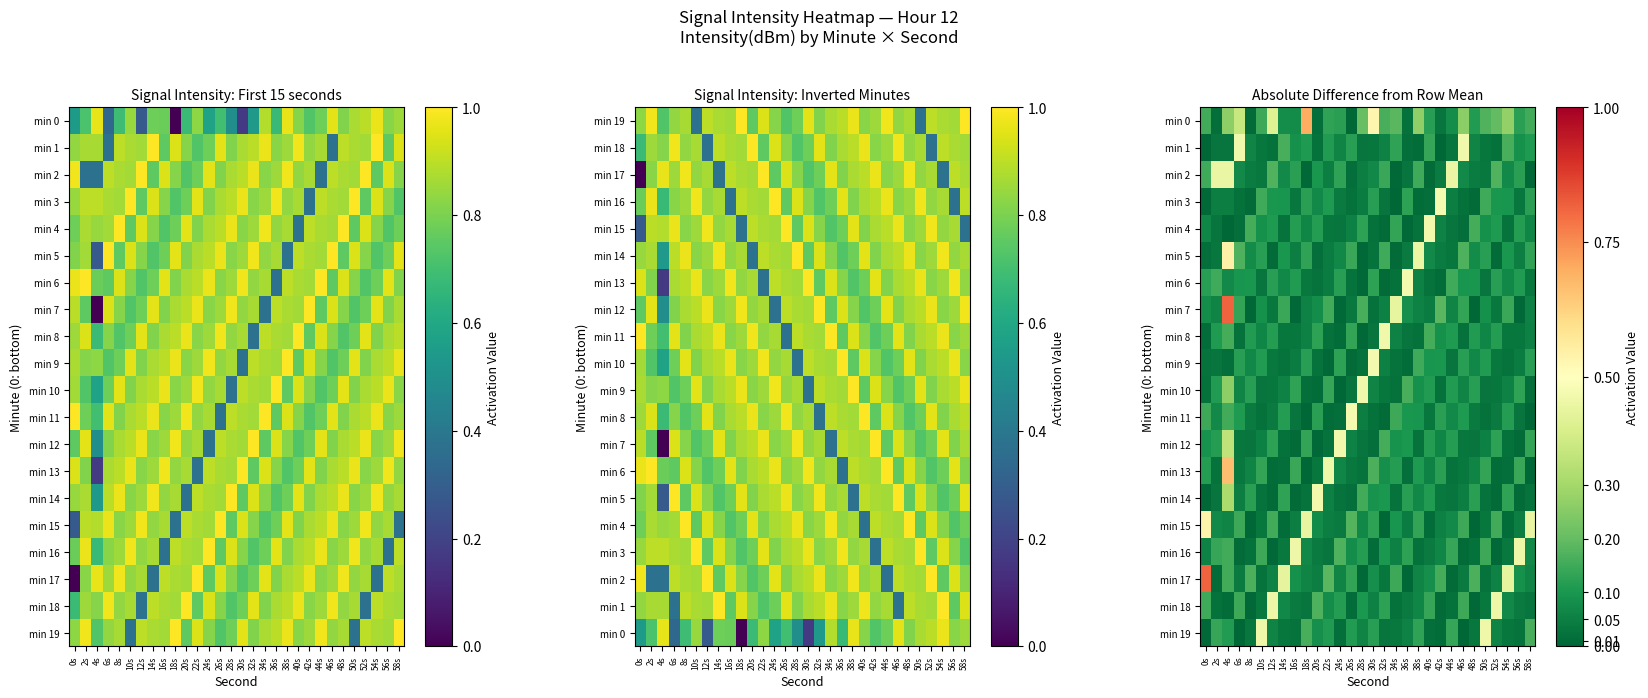

What is the sum of the min 18 values at 36s and 0s?

0.2